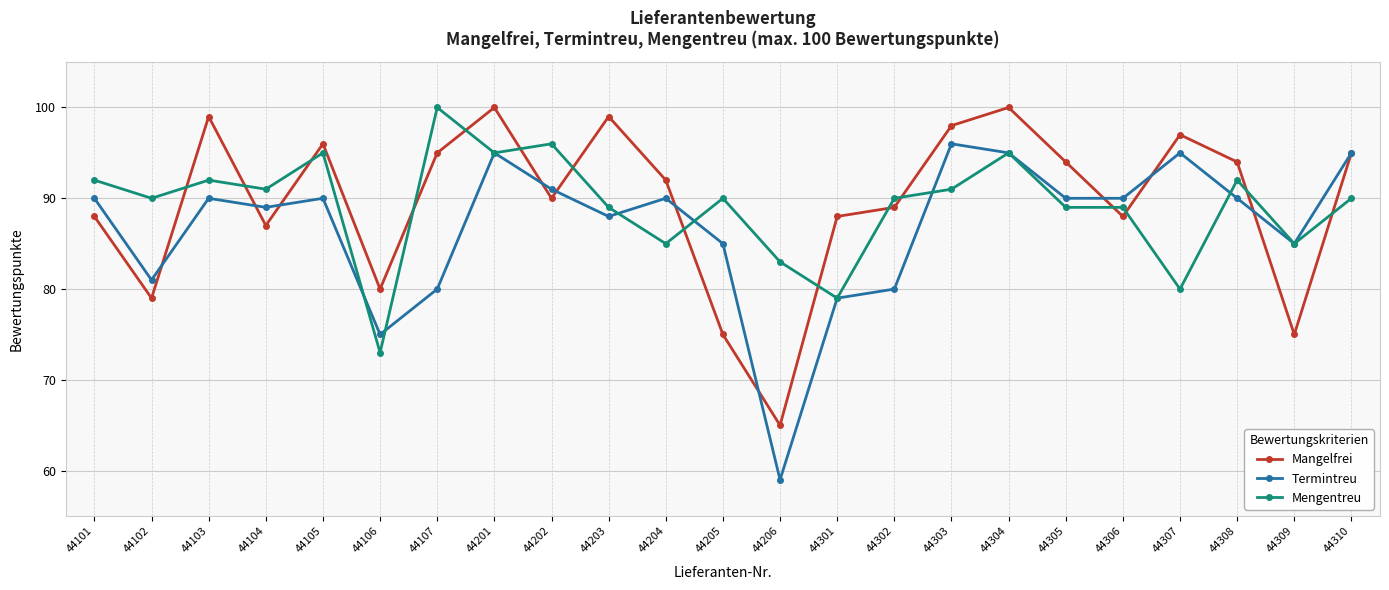

What is the value of the Mengentreu point at the 19th from the left?

89